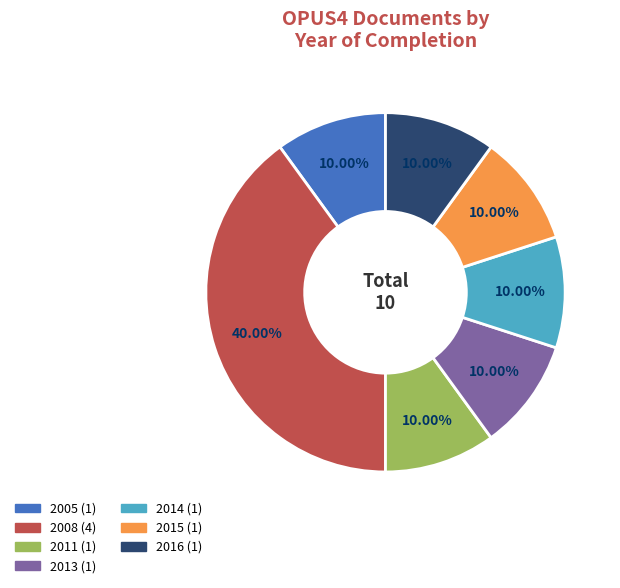

How many segments does this pie chart have?

7